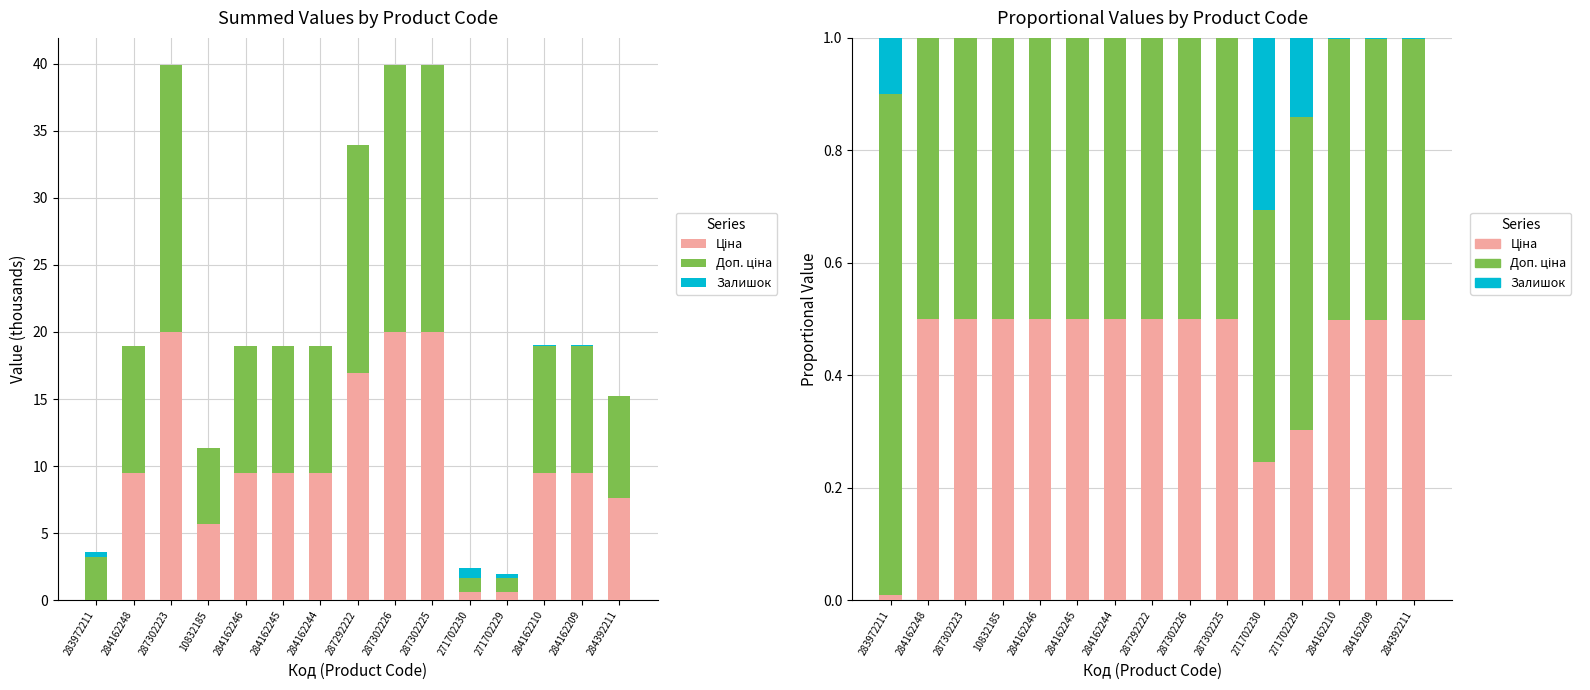

Rank the series at 284162245 from lowest to highest value.

Залишок, Доп. ціна, Ціна